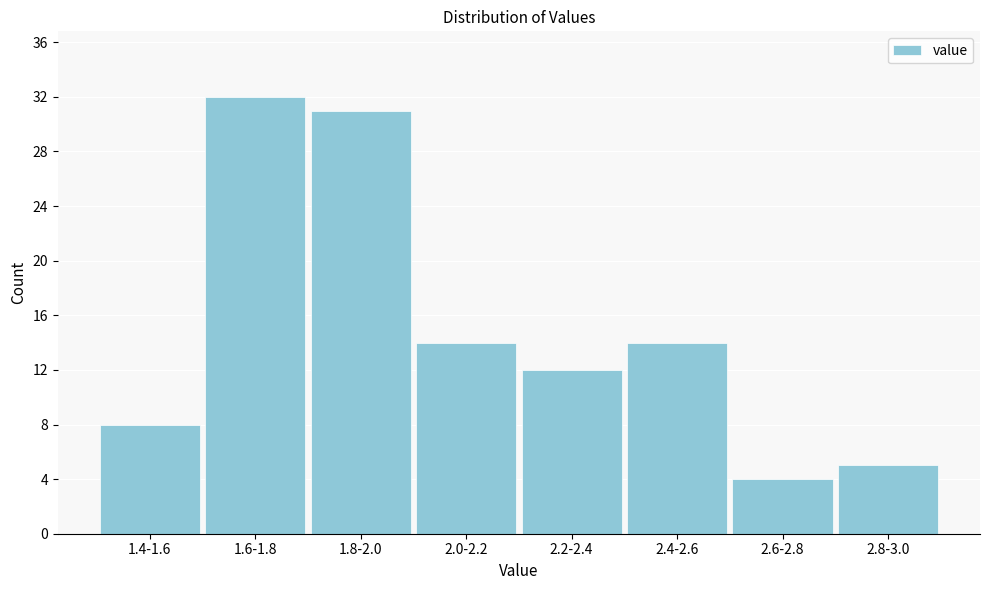

Reading left to right, list all the values displayed in this chart.

8	32	31	14	12	14	4	5